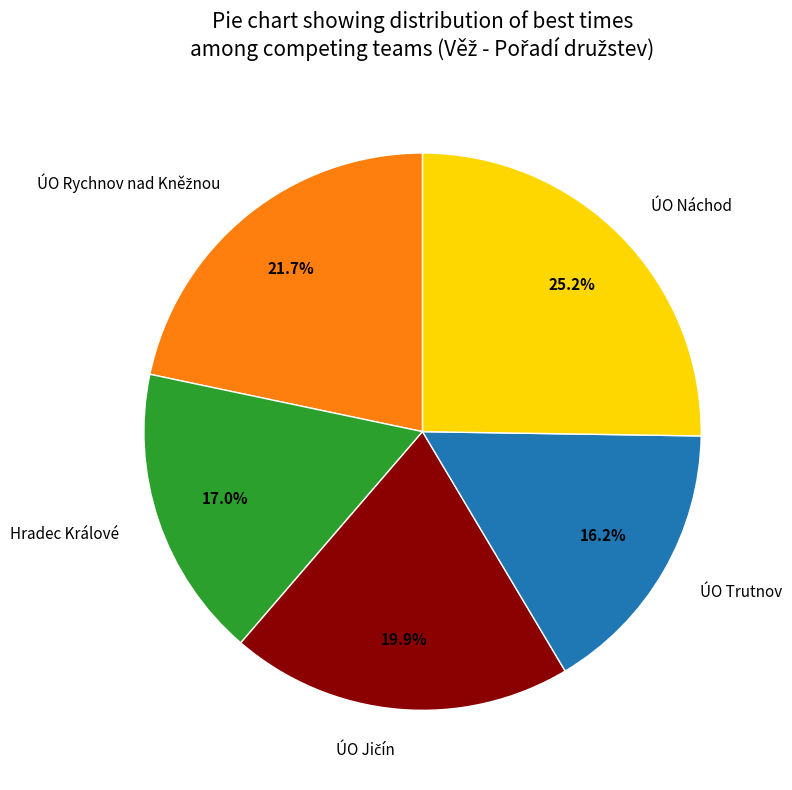

Which category has the biggest portion of the pie?

ÚO Náchod